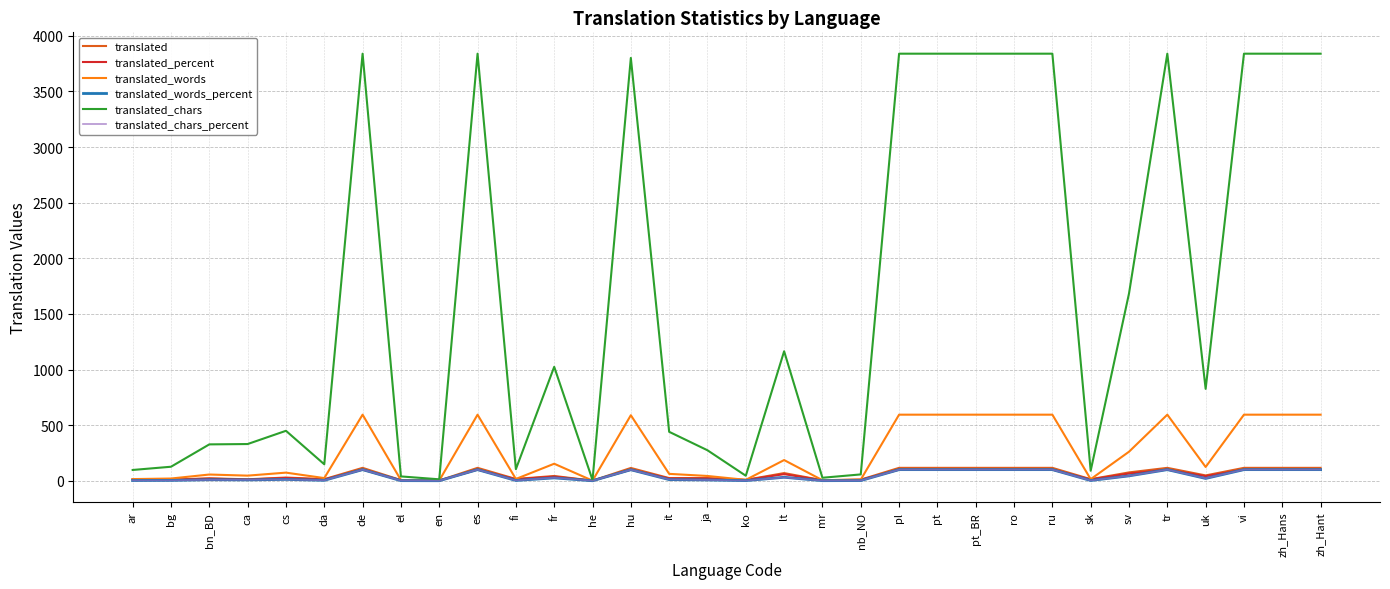

Between en and lt, which series saw the biggest shift?

translated_chars